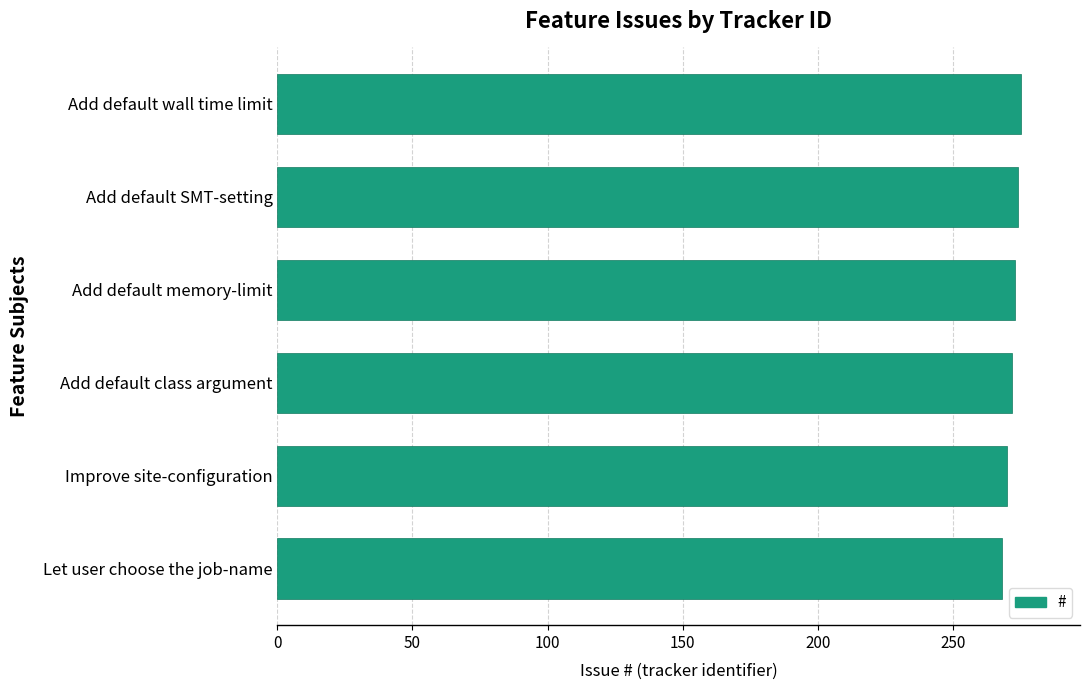

What value does the data have at Add default SMT-setting?

274